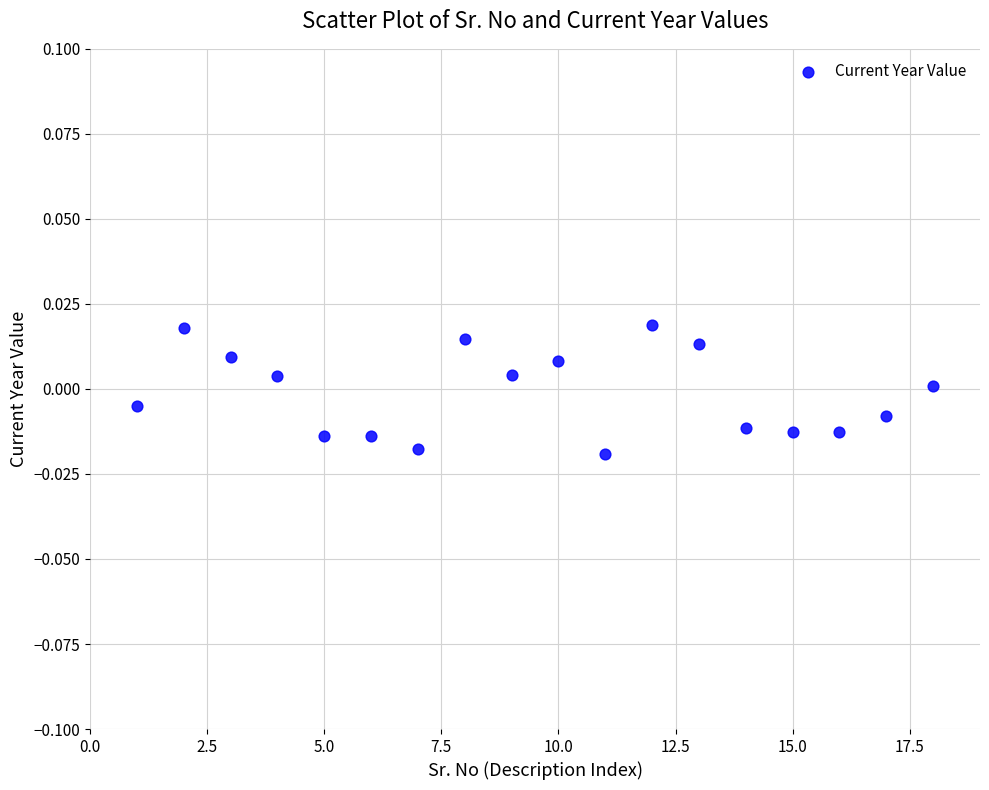

What is the range of X values (max minus min)?

17.0